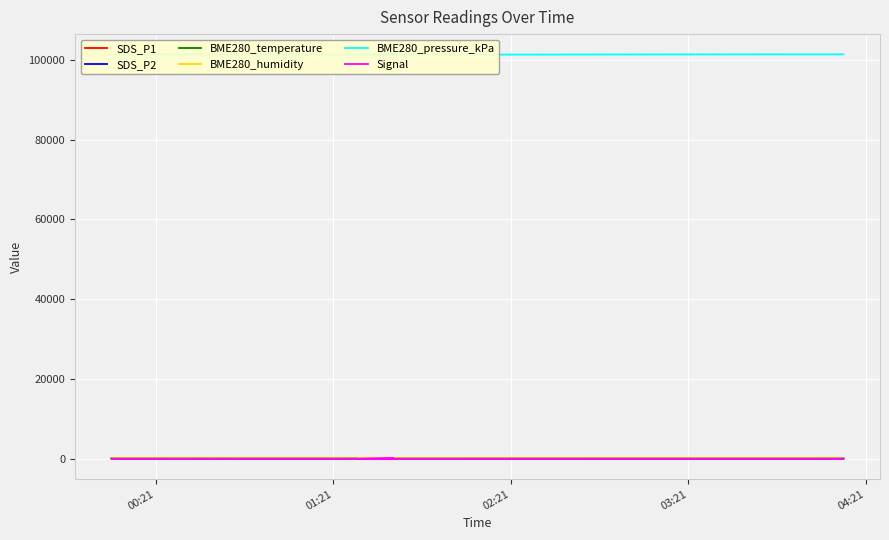

The BME280_pressure_kPa series shows 176171.7 at 13. True or false?

False